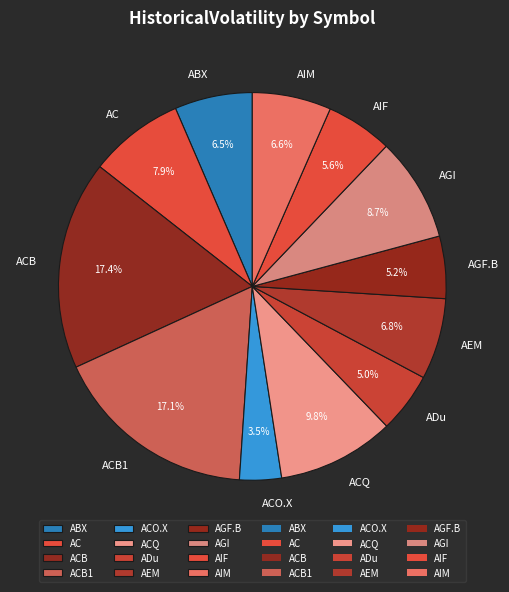

Is it true that AGI is 15% of the pie?

False